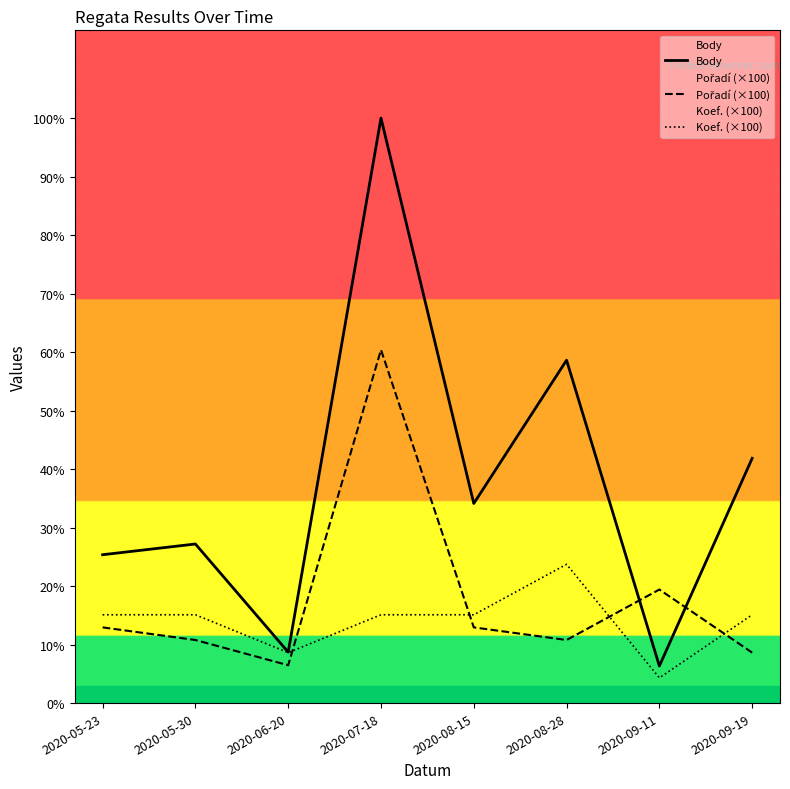

Is it true that Pořadí (×100) equals 95 at 2020-06-20?

False